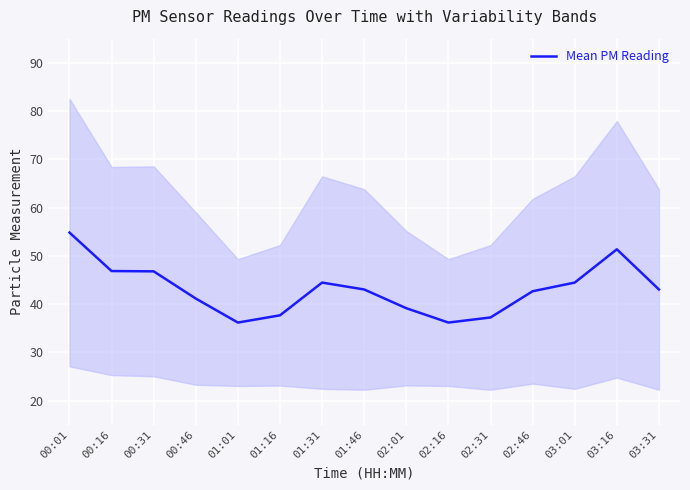

Which category has the highest value across all series?

00:01